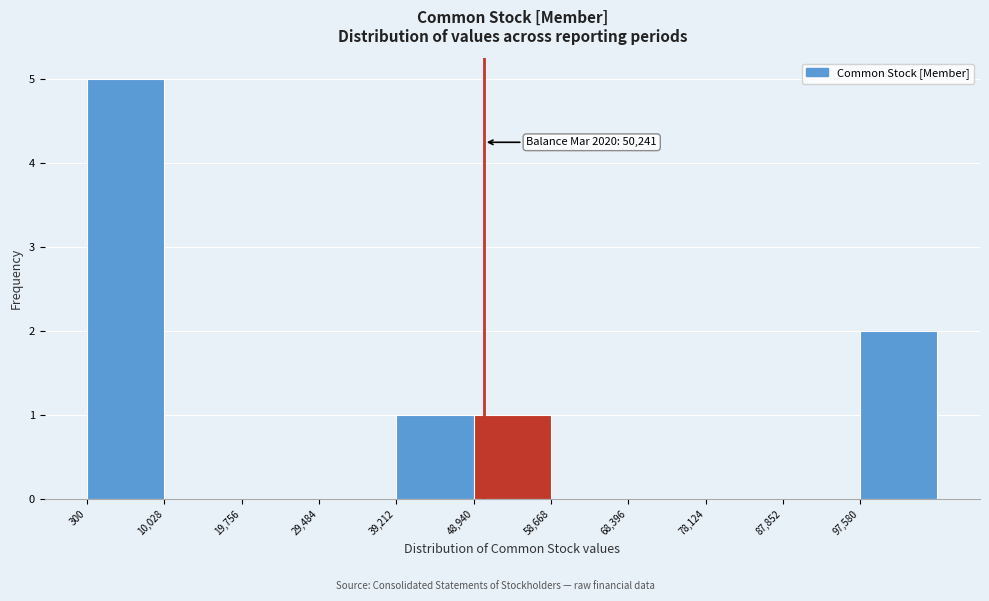

Over which range of the x-axis is the bar tallest?

0 to 10000